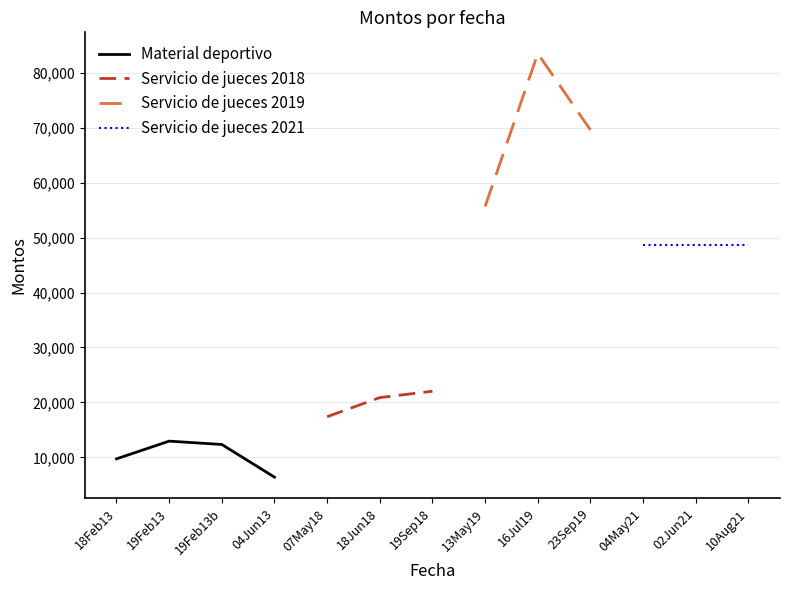

What is the sum of the Servicio de jueces 2019 values at 23Sep19 and 13May19?

125280